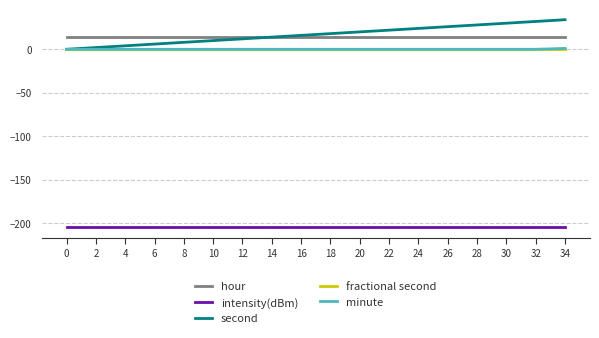

The second series shows 13.1 at 22. True or false?

False